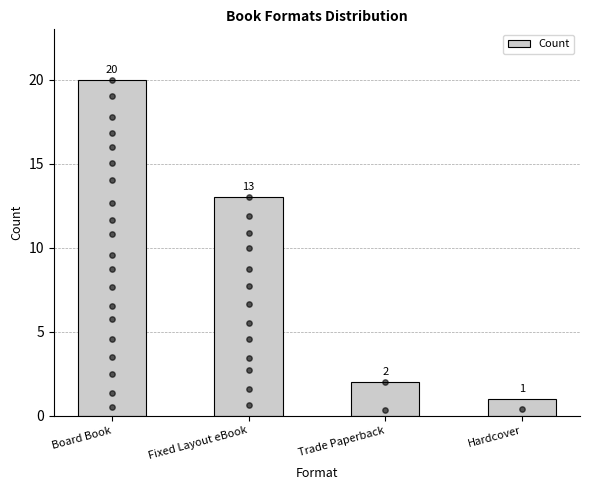

Approximately how many times larger is the value at Board Book compared to Trade Paperback?

10.0